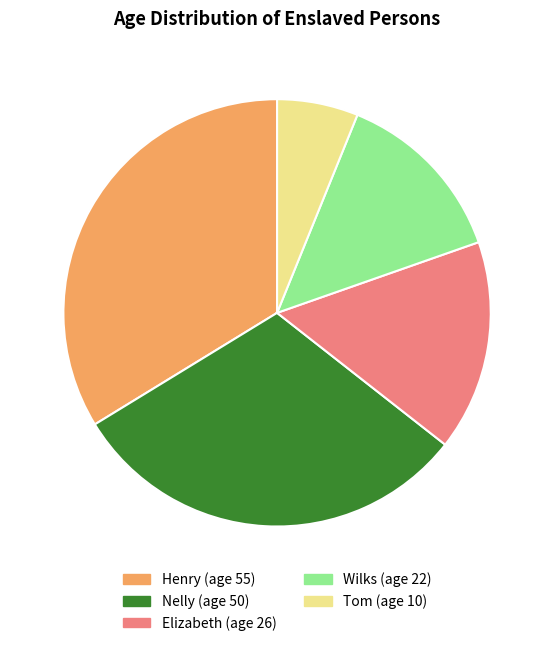

Is Wilks (age 22) the majority of the pie?

No